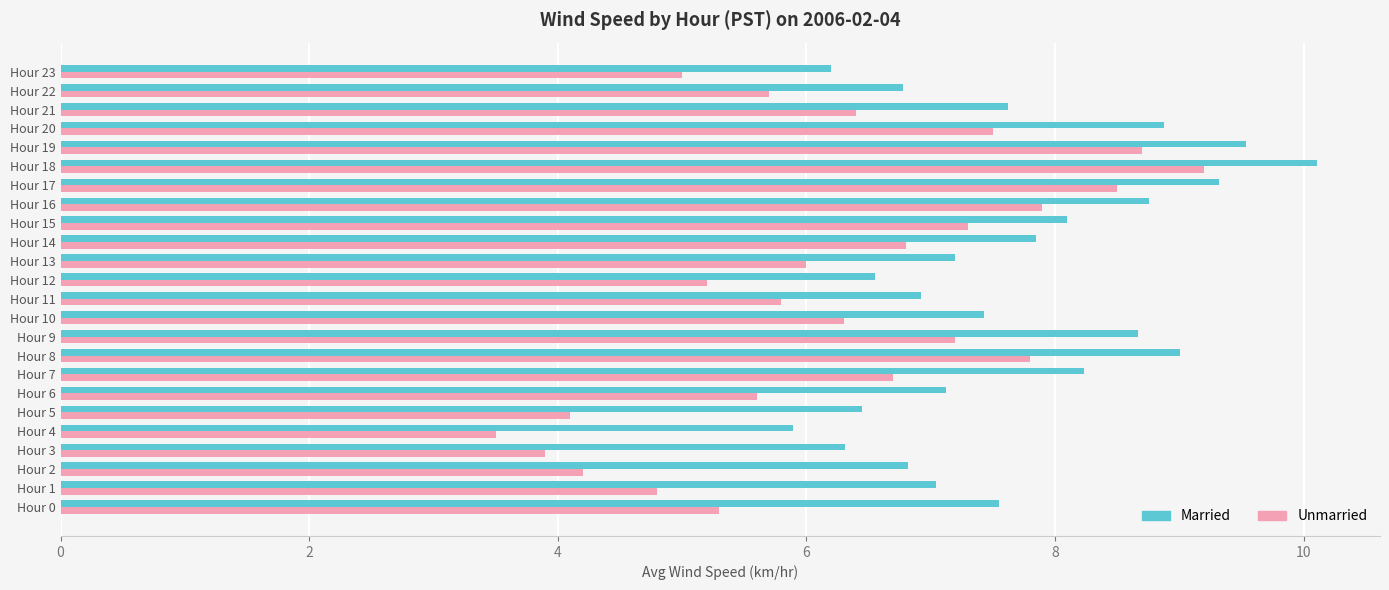

Is the value of Married at Hour 0 greater than the value of Unmarried at Hour 22?

Yes